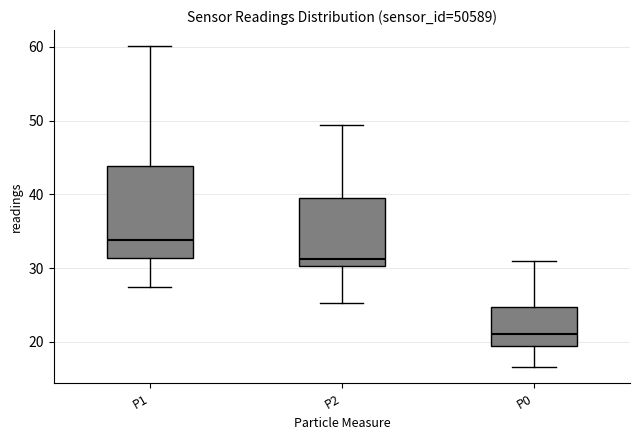

Where does the upper whisker of the box for P0 end on the y-axis? The values are not printed on the chart, so give them approximately, as read against the axis.

31